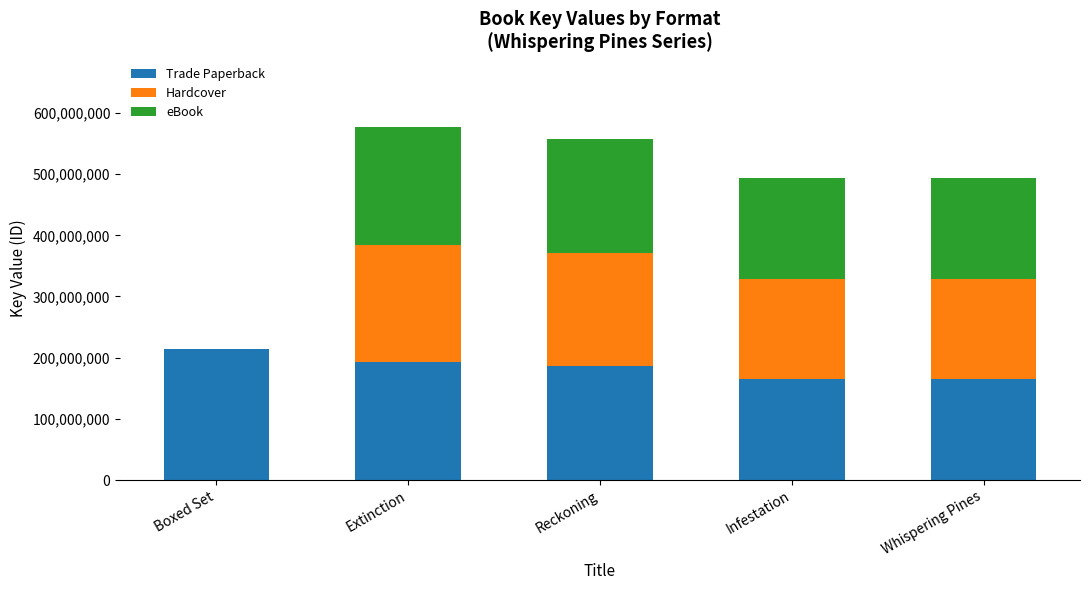

What is the sum of all Trade Paperback values?

920609514